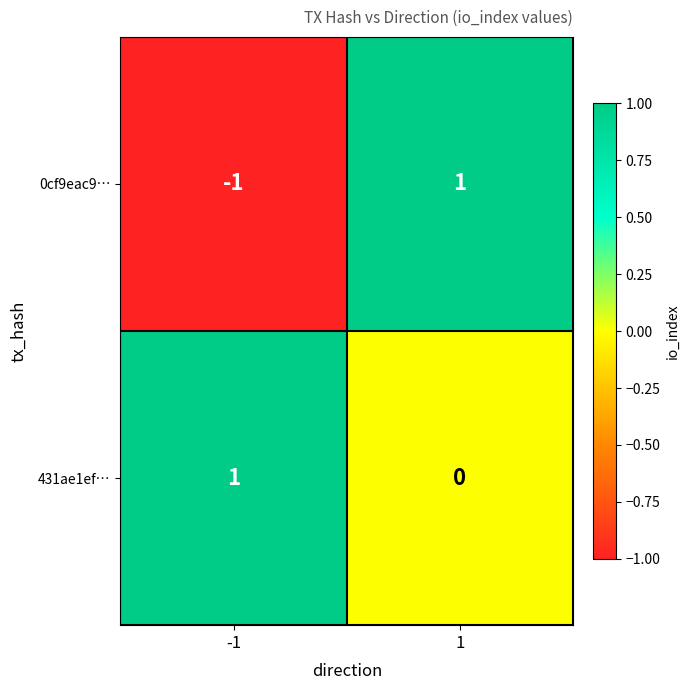

The value of 0cf9eac9… at -1 is -2. True or false?

False